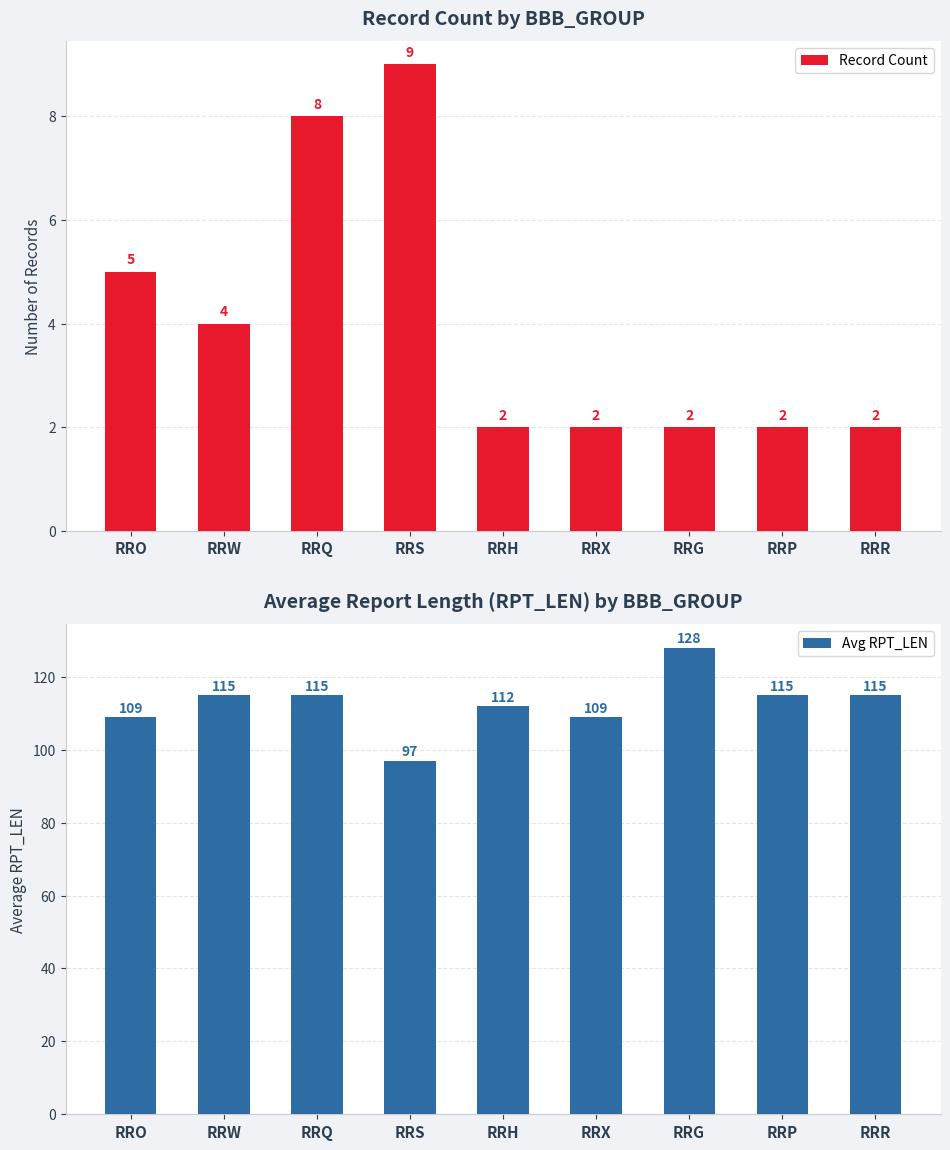

List the series in order of their peak value, highest first.

Avg RPT_LEN, Record Count